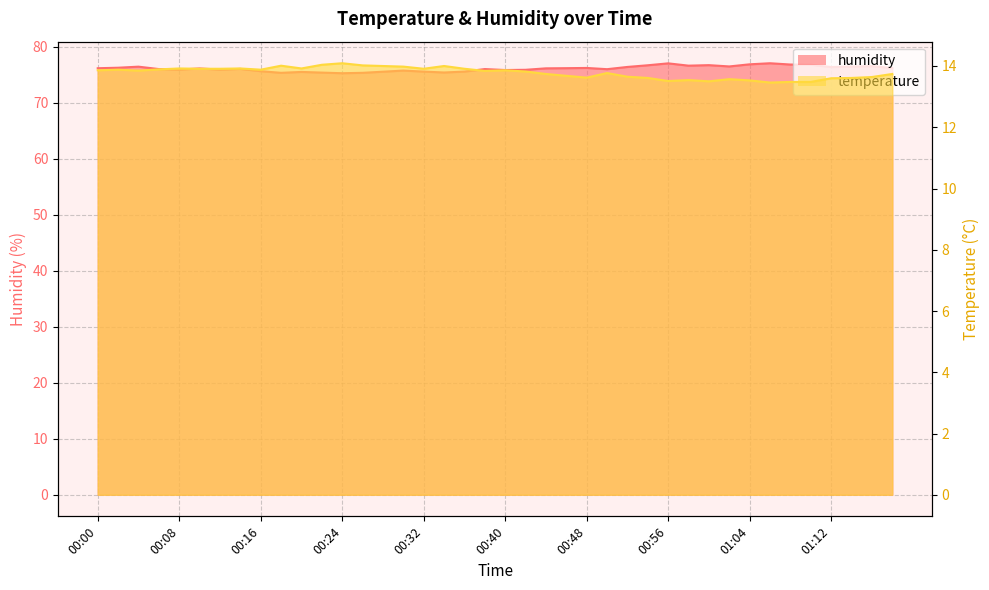

True or false: humidity and temperature cross at least once.

False